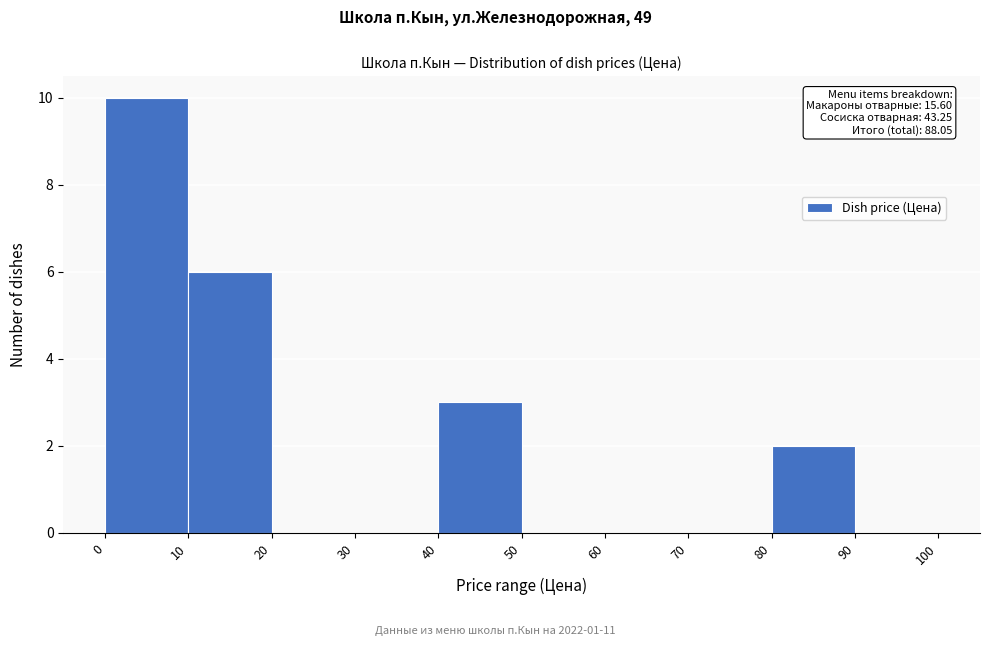

Over which range of the x-axis is the bar tallest?

0 to 10